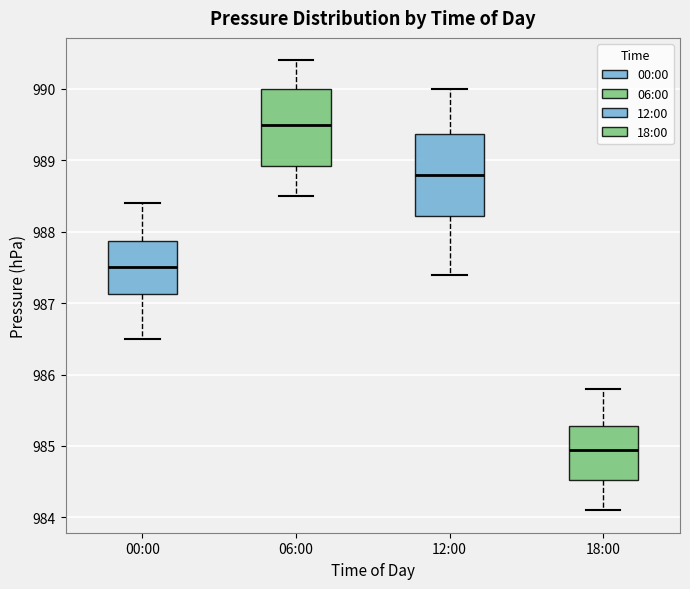

Reading left to right, transcribe this box plot: for each box, give where its median line is, the range the box spans, and where its two whiskers end, as read against the y-axis. The values are not printed on the chart, so give them approximately, as read against the axis.

00:00: median 987.5, box 987.1 to 987.9, whiskers 986.5 to 988.4
06:00: median 989.5, box 988.9 to 990.0, whiskers 988.5 to 990.4
12:00: median 988.8, box 988.2 to 989.4, whiskers 987.4 to 990.0
18:00: median 985.0, box 984.5 to 985.3, whiskers 984.1 to 985.8